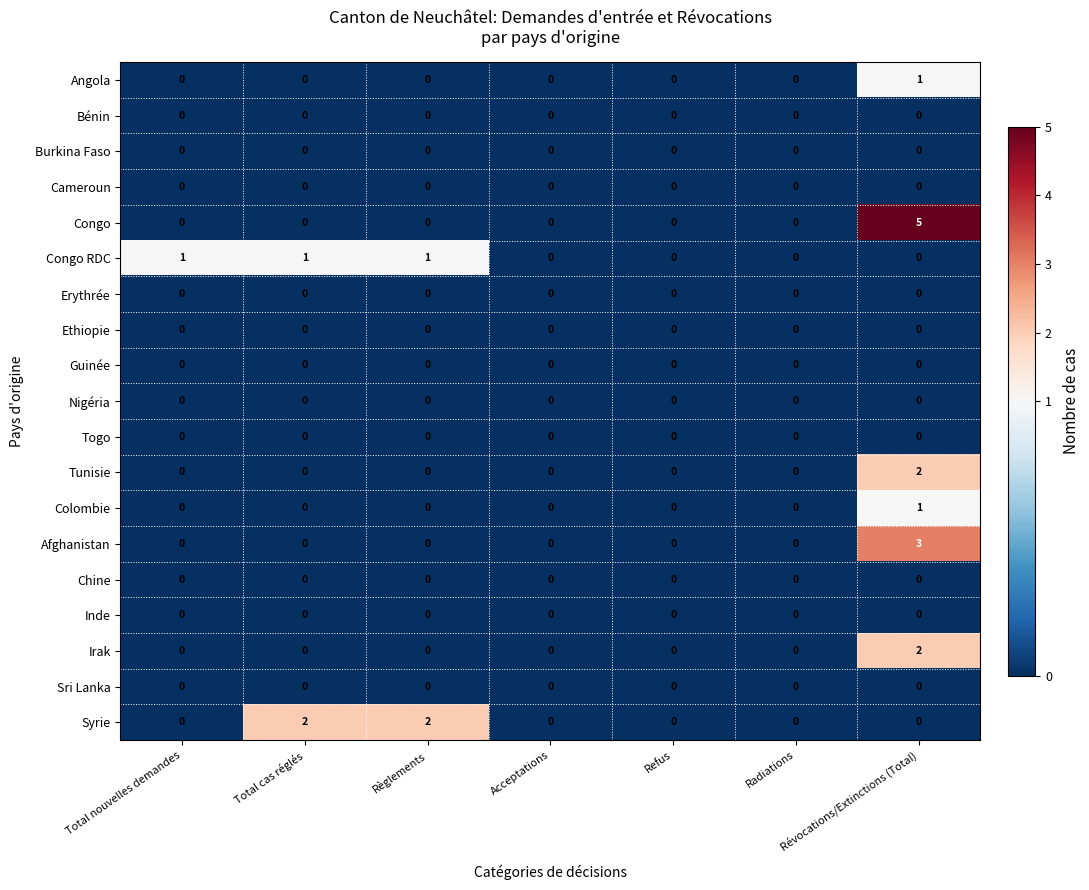

Which series has the largest range (max minus min)?

Congo